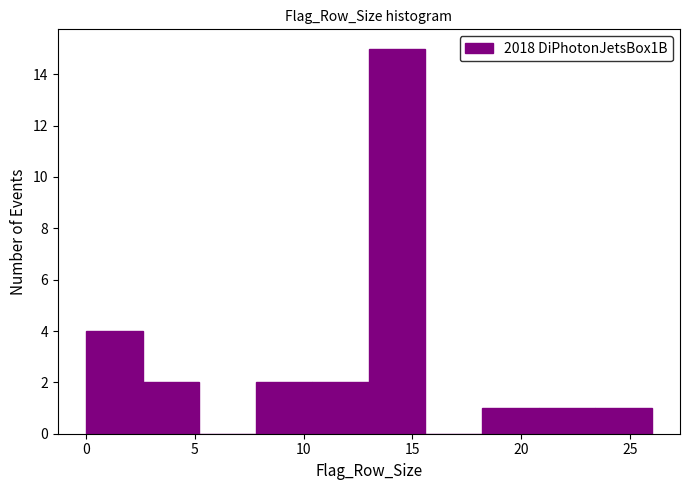

Reading left to right, transcribe this chart: for each bar, give the range it covers on the x-axis and its height. Neither the bar edges nor the heights are printed on the chart, so give them approximately, as read against the axes.

0.0 to 2.6: 4
2.6 to 5.2: 2
5.2 to 7.8: 0
7.8 to 10.4: 2
10.4 to 13.0: 2
13.0 to 15.6: 15
15.6 to 18.2: 0
18.2 to 20.8: 1
20.8 to 23.4: 1
23.4 to 26.0: 1